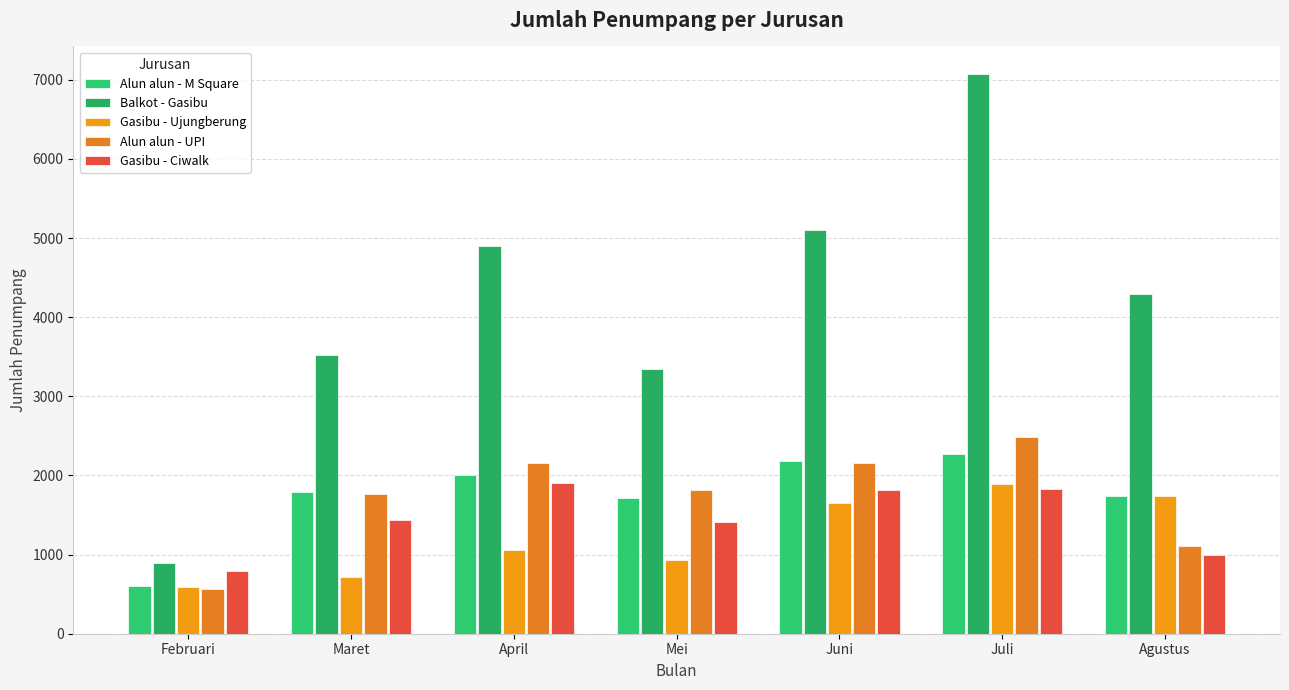

How many bars are there in total?

35